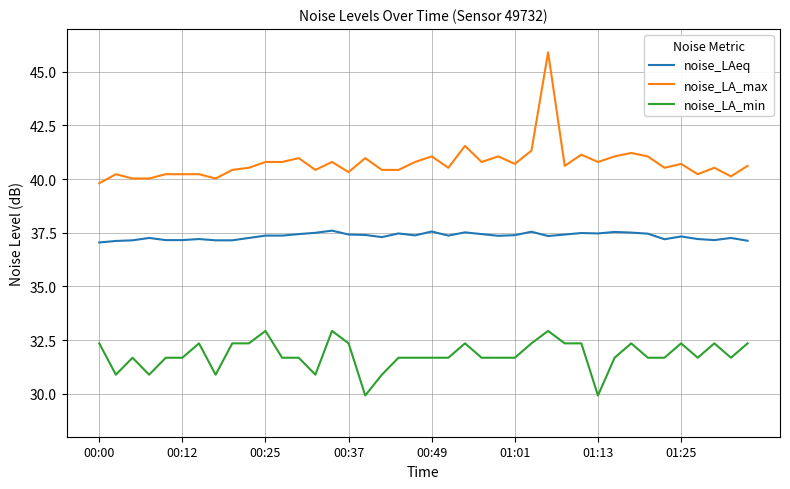

How many lines are shown in the chart?

3